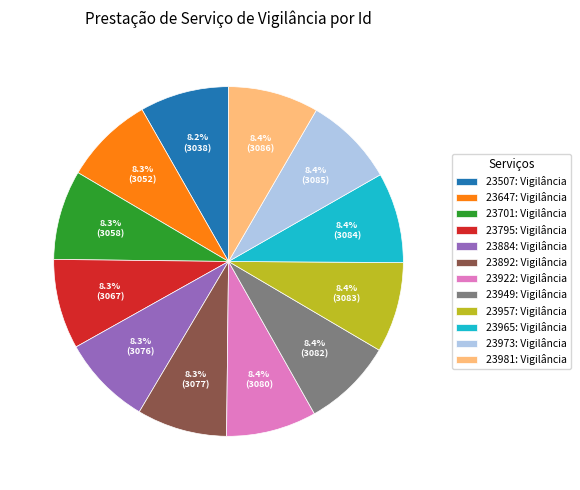

Count the number of slices in the pie.

12